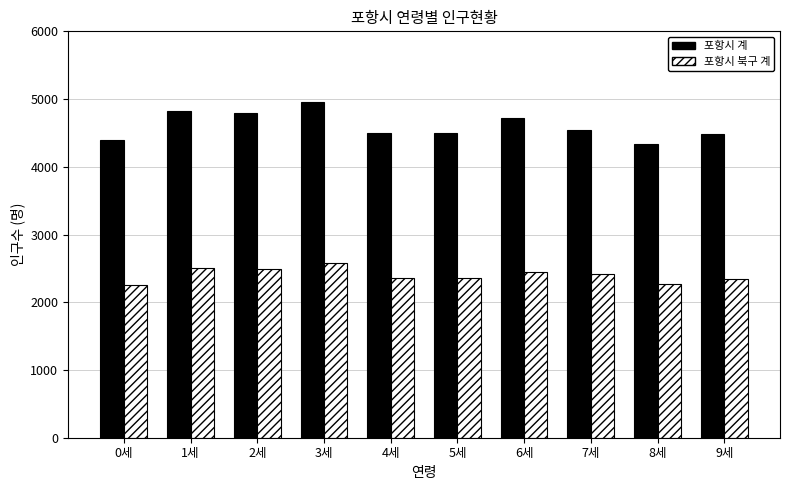

What is the difference between the 포항시 계 values at 2세 and 9세?

324